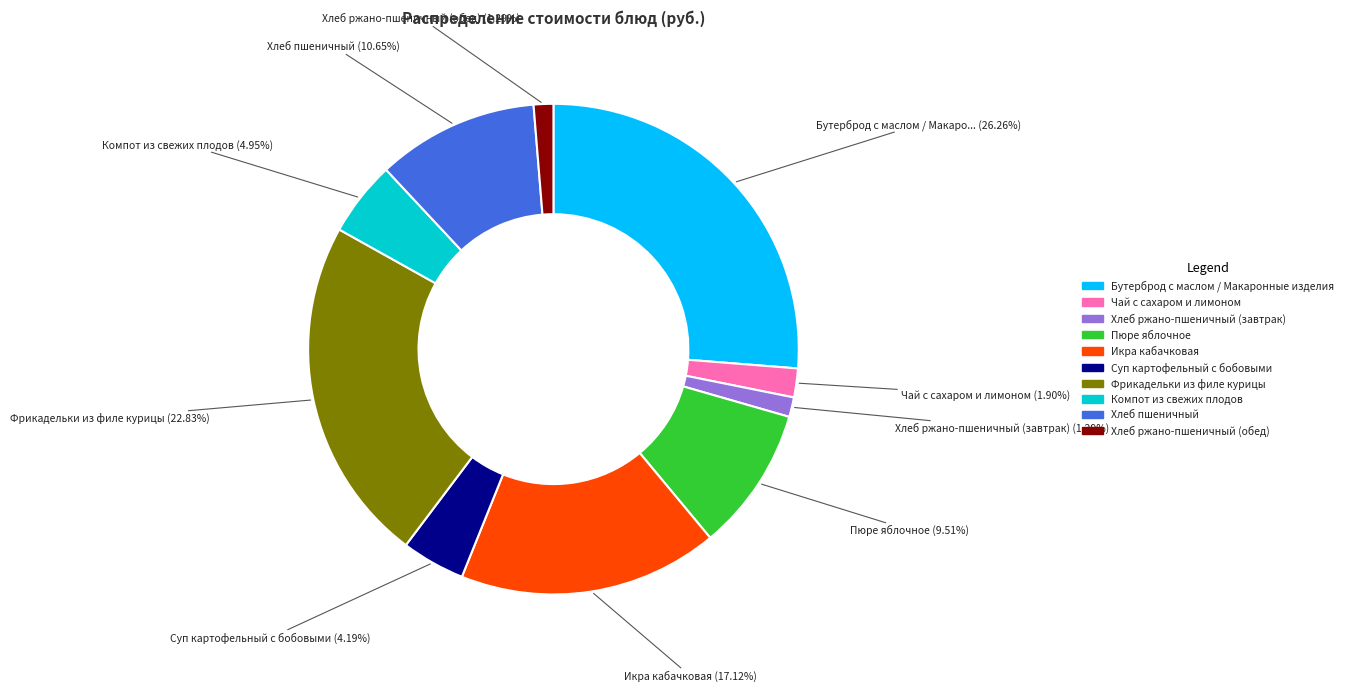

Is there any slice that represents more than half of the pie?

No